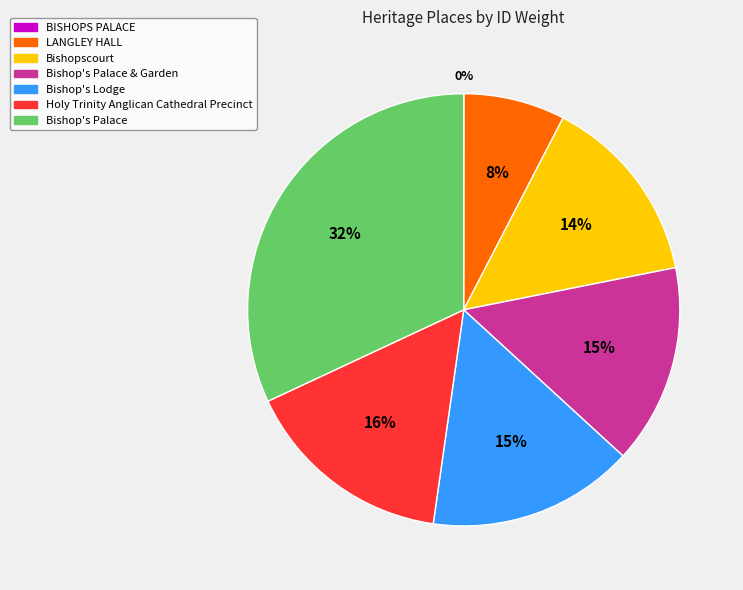

Between Bishopscourt and Bishop's Lodge, which is larger?

Bishop's Lodge